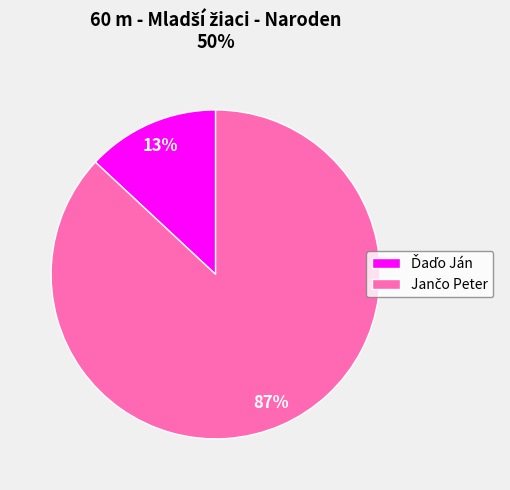

How many segments does this pie chart have?

2